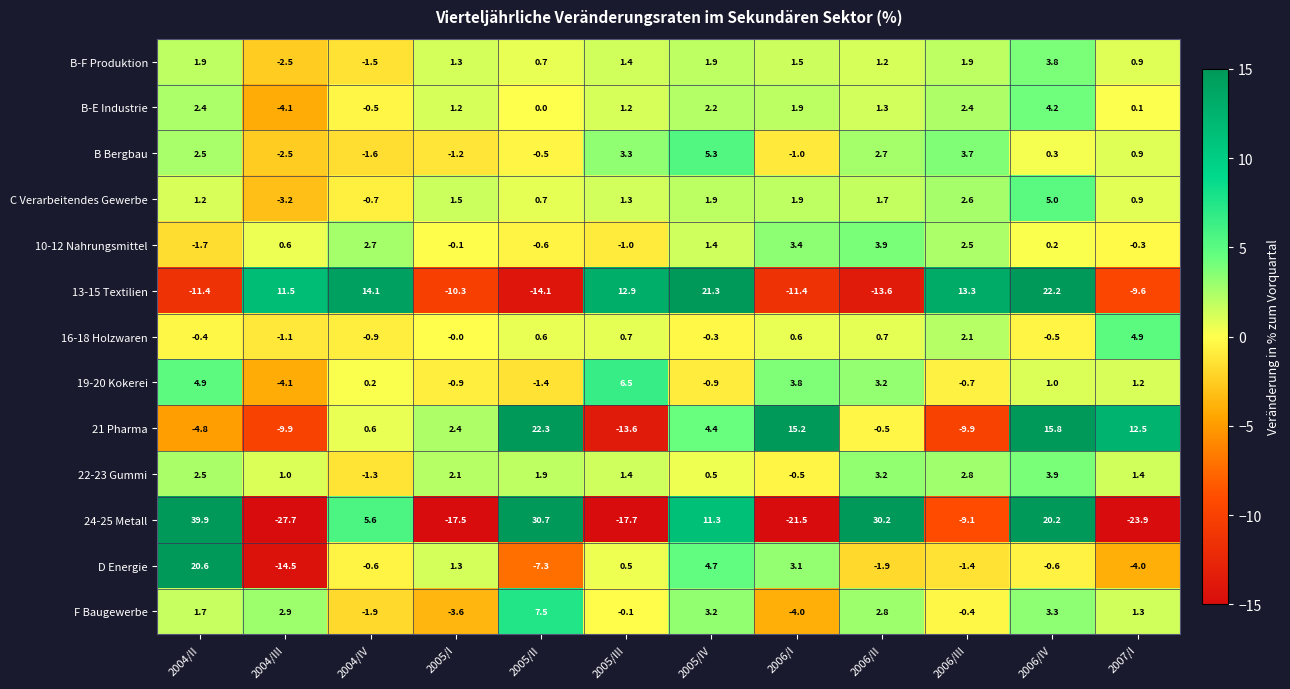

Is the value of B-F Produktion at 2007/I greater than the value of 22-23 Gummi at 2005/I?

No